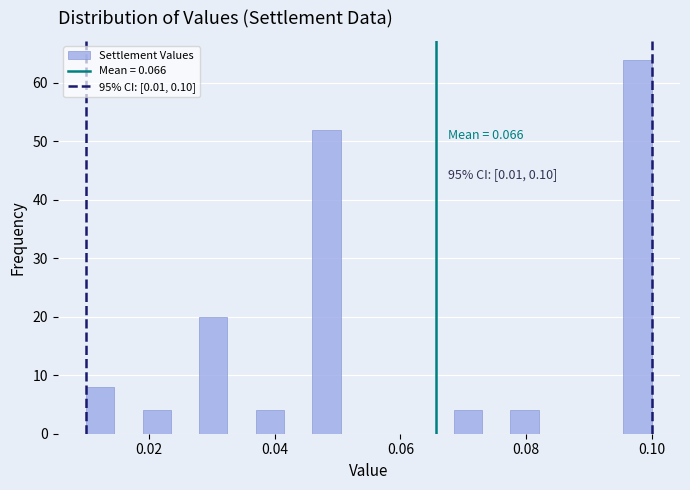

Read against the x-axis, roughly where is the centre of the tallest bar?

0.098